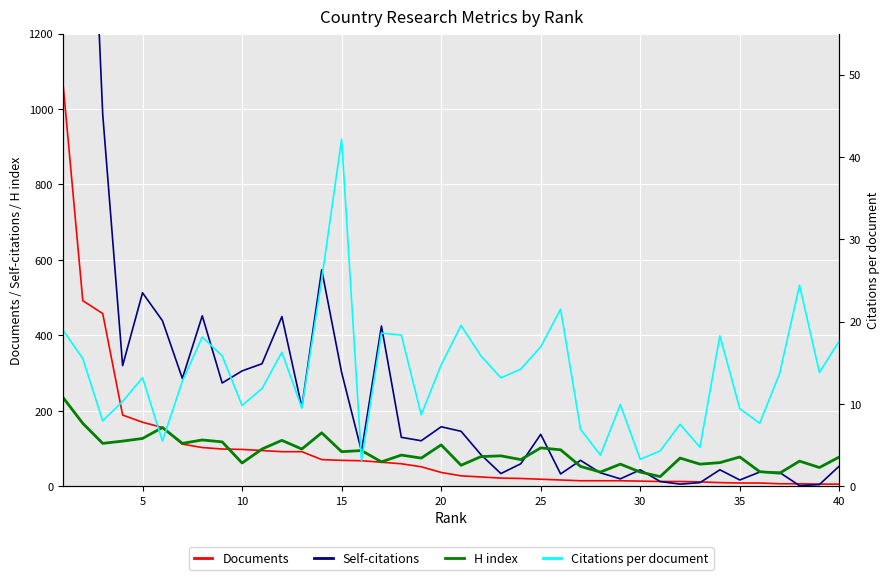

Is the value of H index at 5 greater than the value of Documents at 40?

Yes